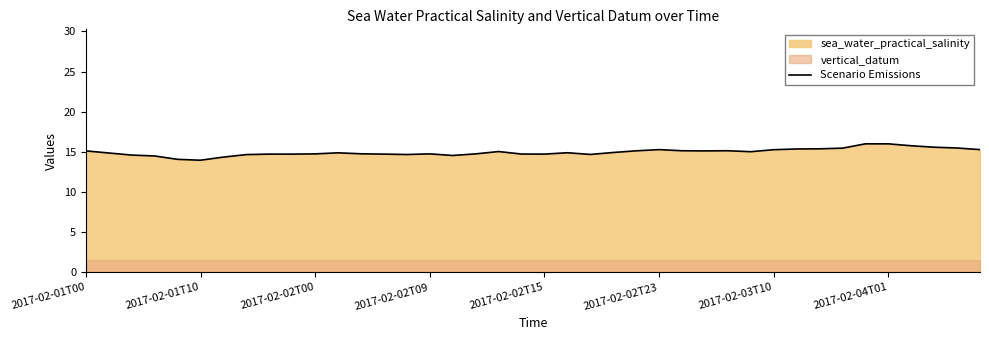

What is the highest value of the Scenario Emissions series?

16.0